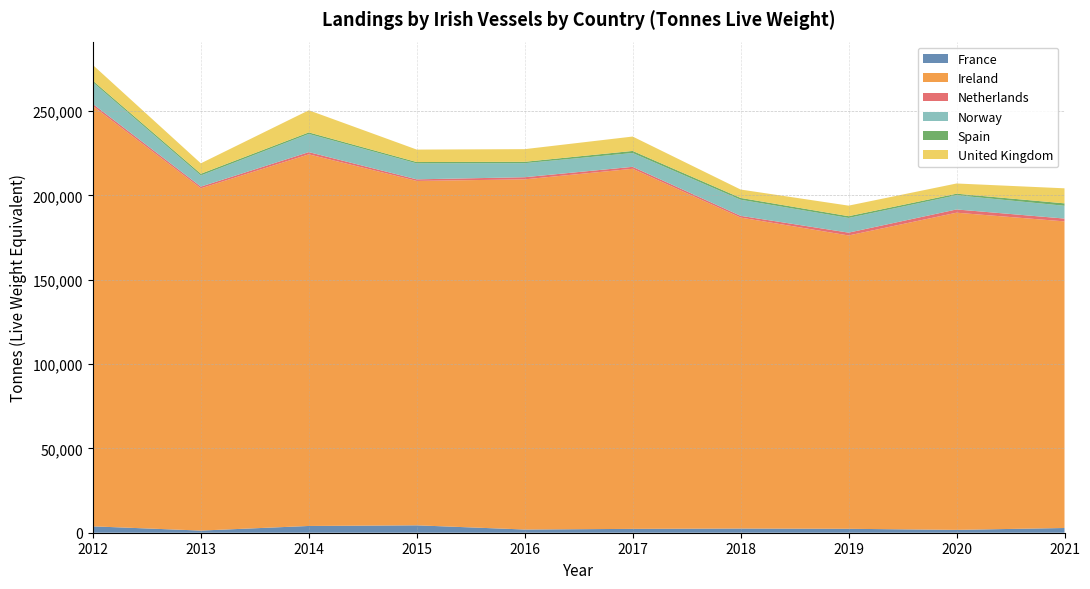

Reading right to left, transcribe all the data shown in this chart.

France: 2801	1693	2327	2488	2285	1903	4391	4010	1276	3782
Ireland: 181792	188051	173922	184375	213501	207620	204194	220344	202926	249205
Netherlands: 1680	1928	1675	1029	1161	1269	940	1312	1010	1232
Norway: 7570	8419	8712	9529	8184	8312	9440	10775	6620	12830
Spain: 1452	931	1048	1089	1242	827	820	913	1006	989
United Kingdom: 8913	6046	6250	4974	8526	7494	7385	13133	6183	9279